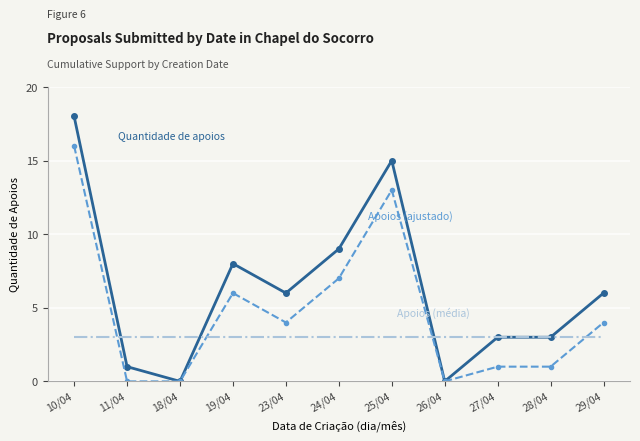

What is the maximum value shown in the chart?

18